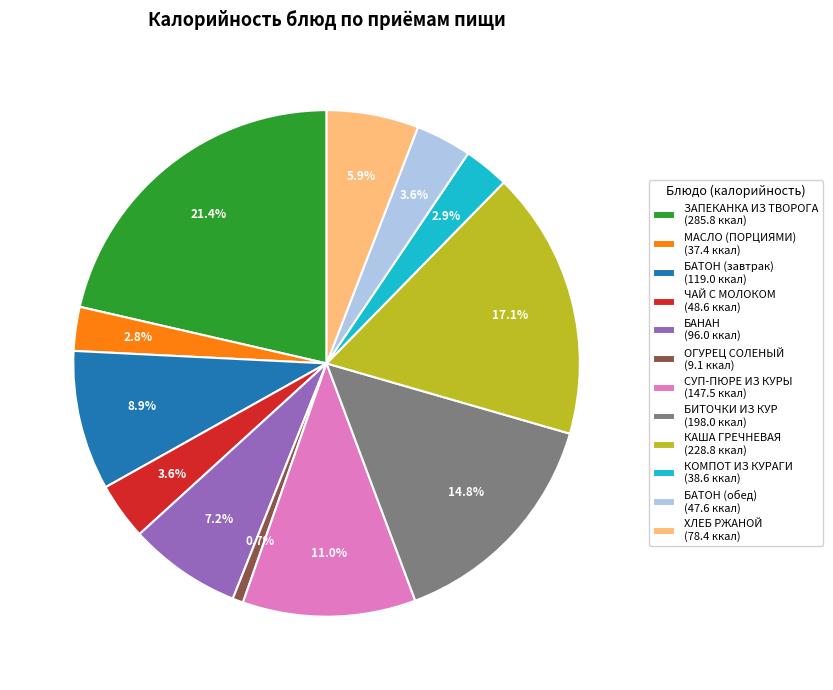

What percentage is the БИТОЧКИ ИЗ КУР slice, to the nearest percent?

15%